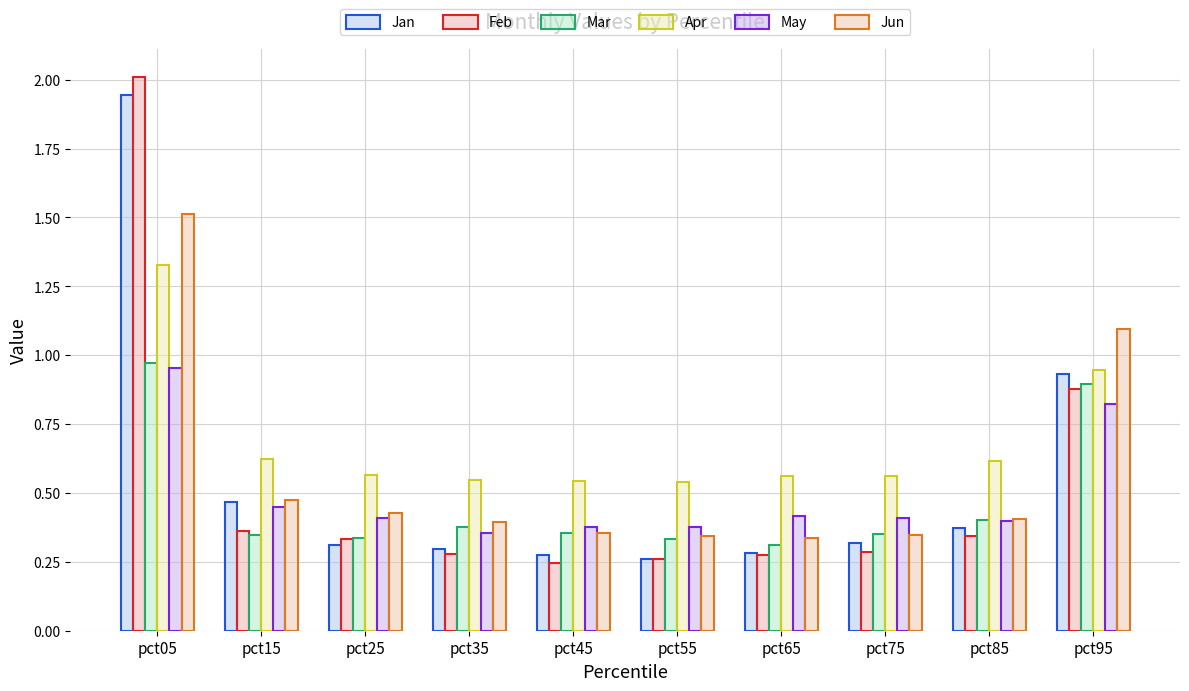

What is the sum of all Mar values?

4.7